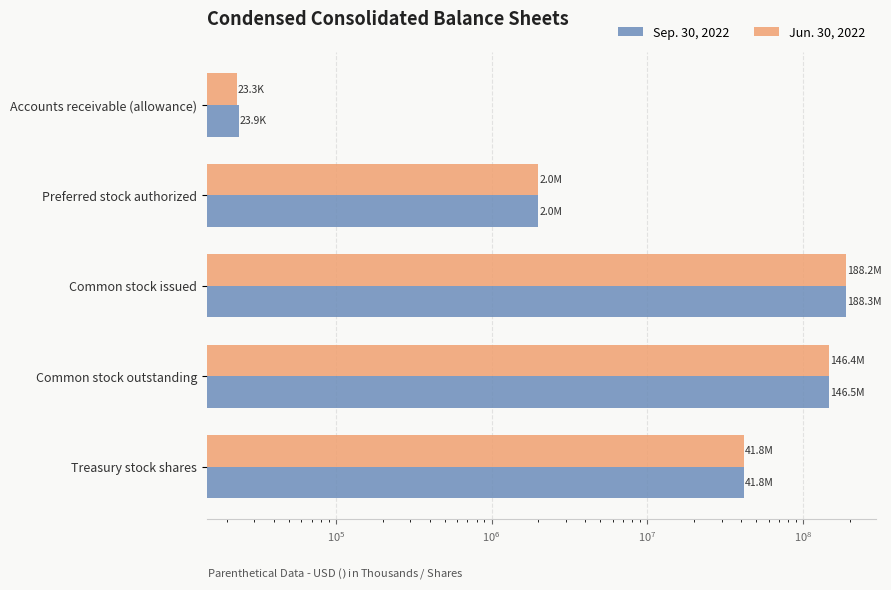

At how many categories does at least one series exceed 19421918?

3